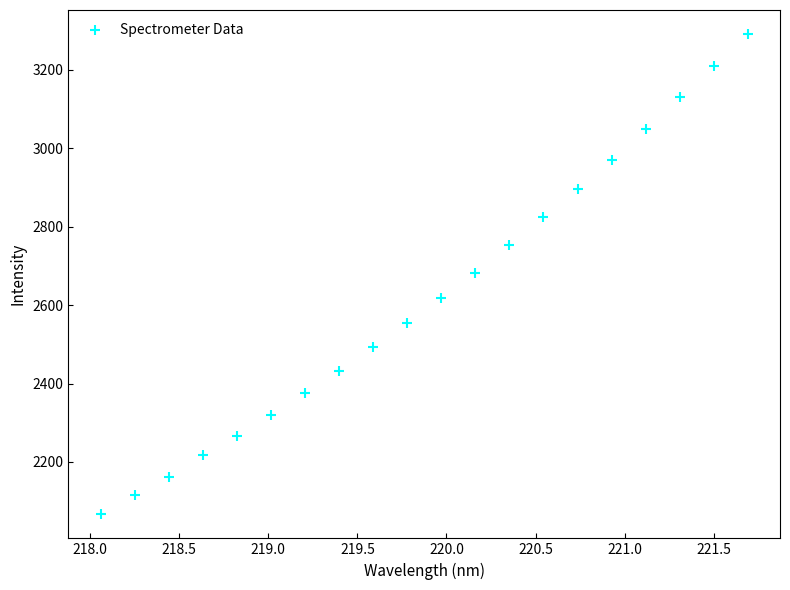

What is the range of Y values (max minus min)?

1225.4